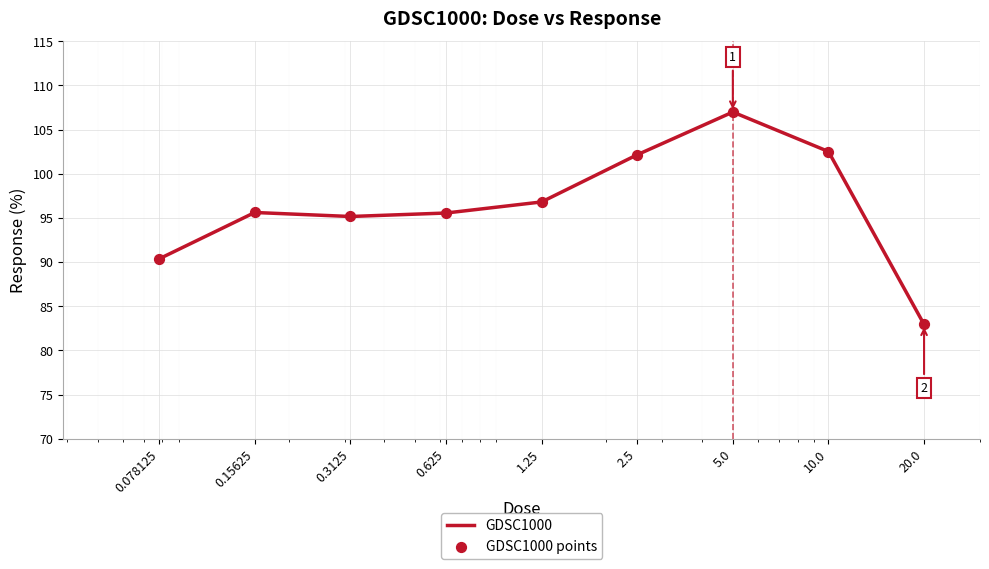

What is the difference between the maximum and minimum values?

24.0